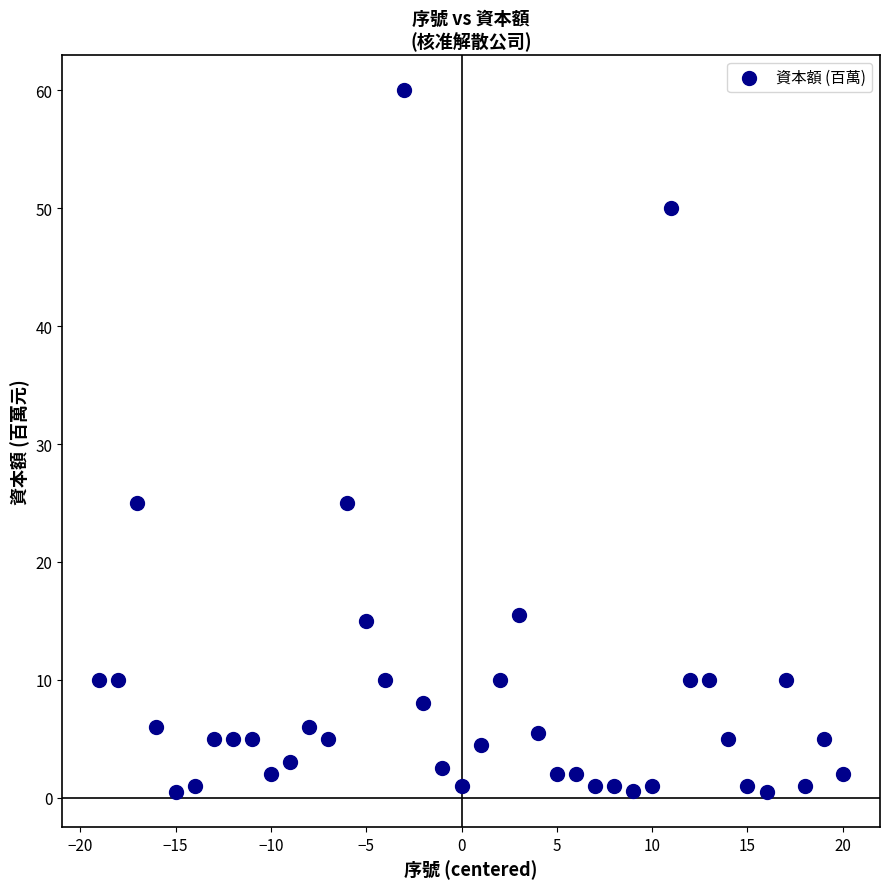

What is the range of X values (max minus min)?

39.0